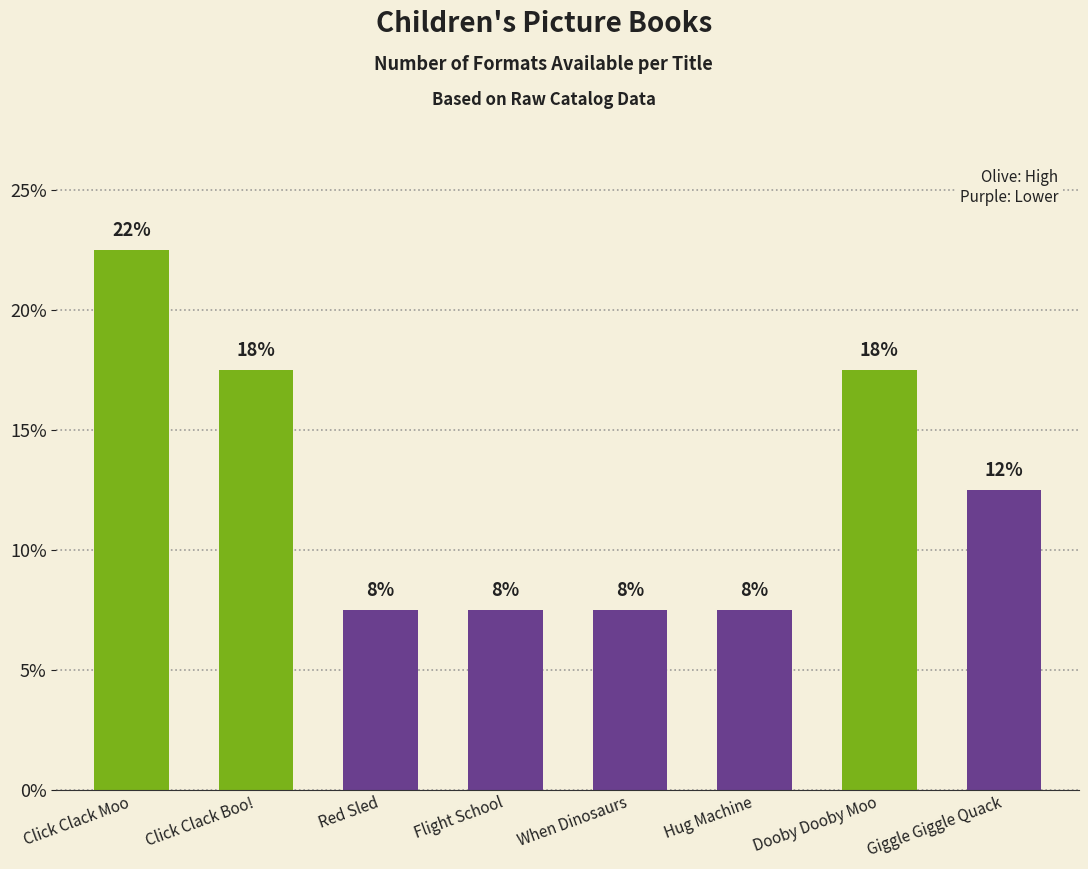

Rank the categories by value from lowest to highest.

Red Sled, Flight School, When Dinosaurs, Hug Machine, Giggle Giggle Quack, Click Clack Boo!, Dooby Dooby Moo, Click Clack Moo